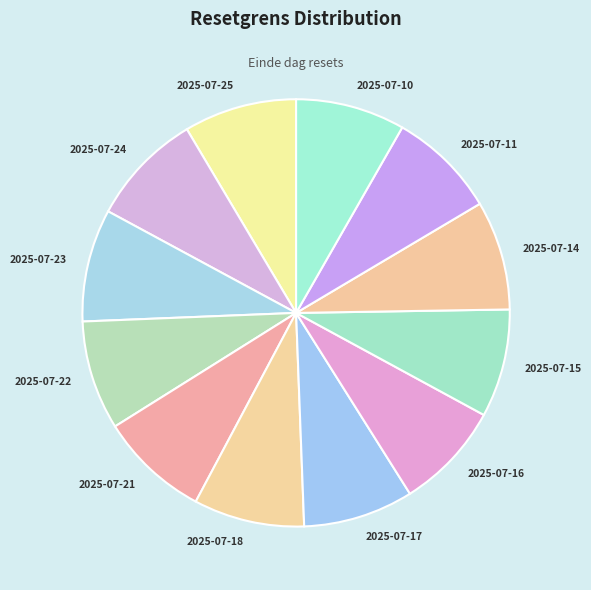

What is the ratio of the value at 2025-07-24 to the value at 2025-07-23?

1.0